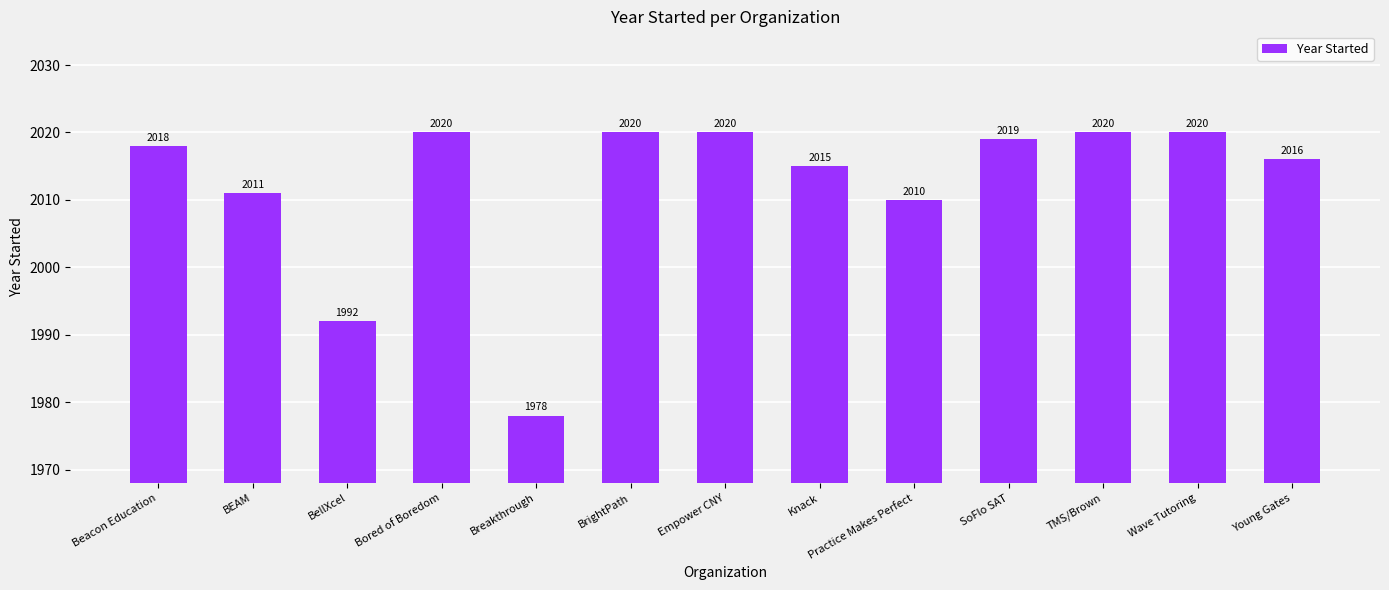

What is the sum of all values?

26159